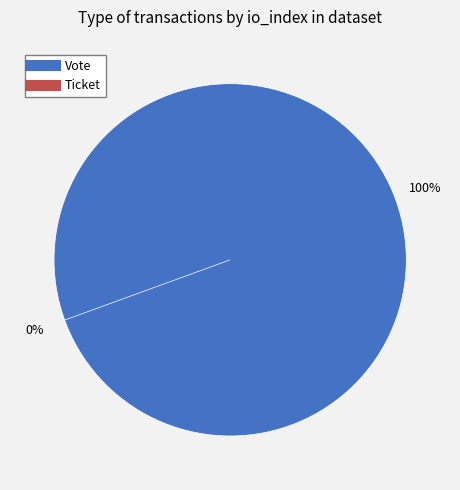

What percentage do Ticket and Vote together represent?

100.0%